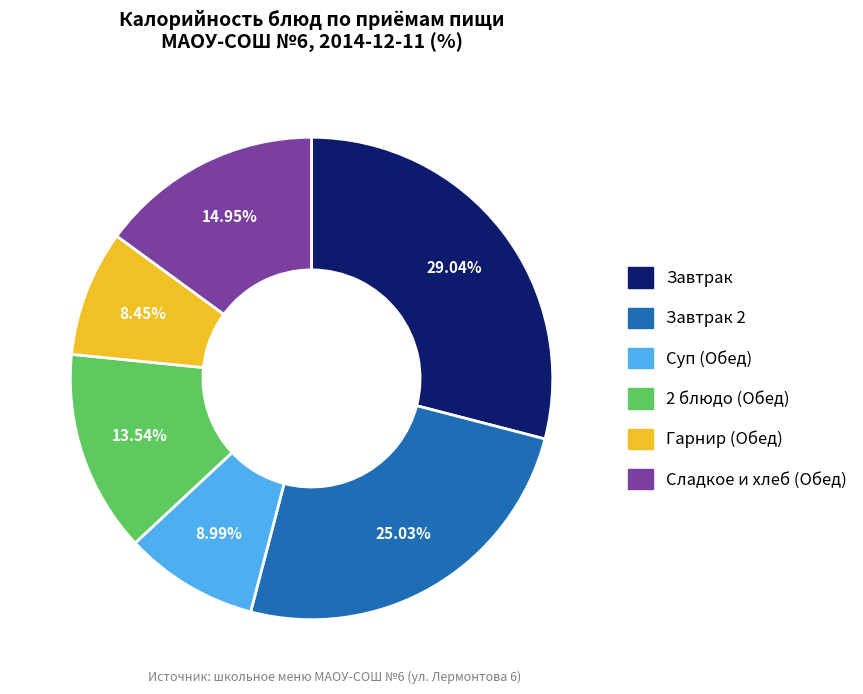

Is there any slice that represents more than half of the pie?

No